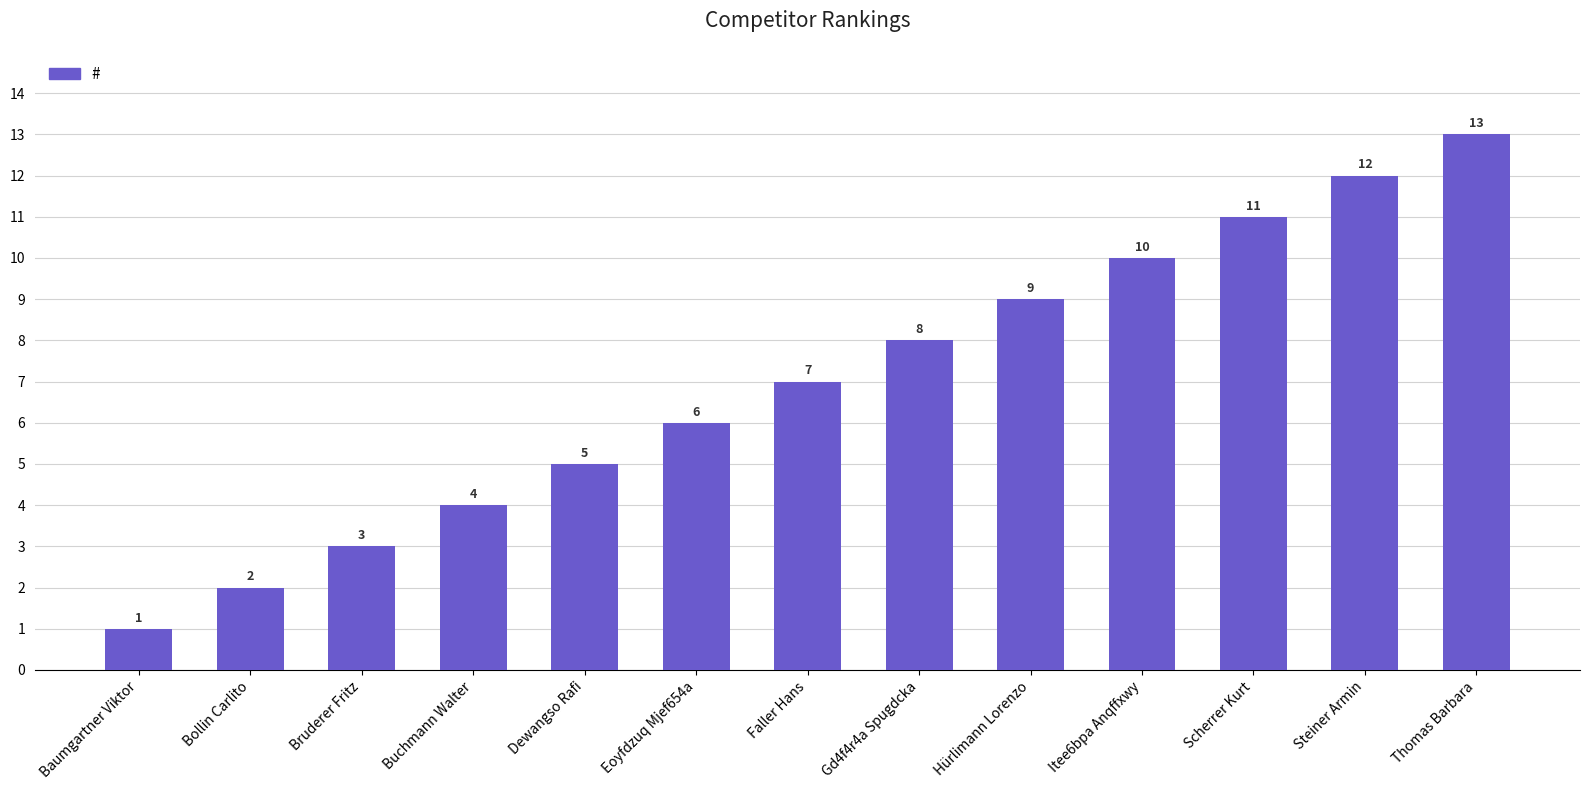

Reading left to right, list all the values displayed in this chart.

Baumgartner Viktor=1	Bollin Carlito=2	Bruderer Fritz=3	Buchmann Walter=4	Dewangso Rafi=5	Eoyfdzuq Mjef654a=6	Faller Hans=7	Gd4f4r4a Spugdcka=8	Hürlimann Lorenzo=9	Itee6bpa Anqffxwy=10	Scherrer Kurt=11	Steiner Armin=12	Thomas Barbara=13